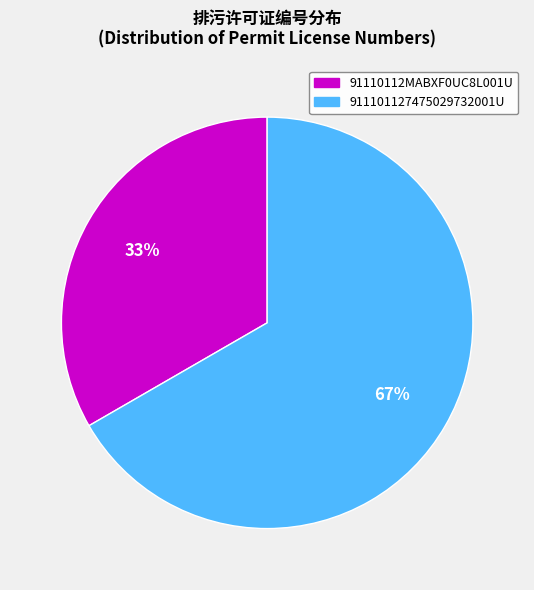

To the nearest percent, what is the combined percentage of 911101127475029732001U and 91110112MABXF0UC8L001U?

100%